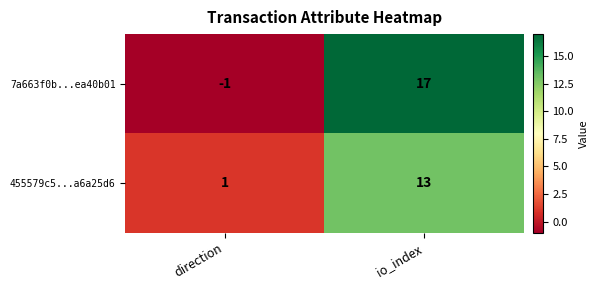

What is the difference between the highest and lowest values at direction?

2